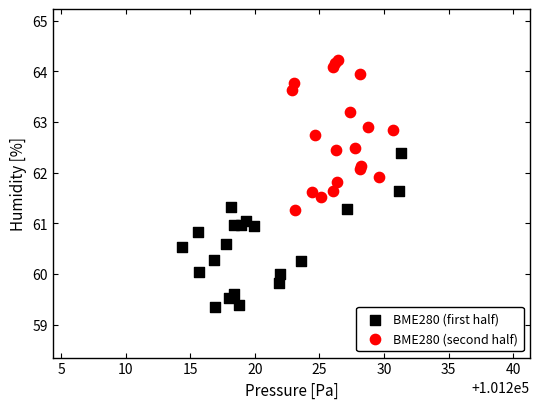

Which series reaches the minimum Y coordinate?

BME280 (first half)